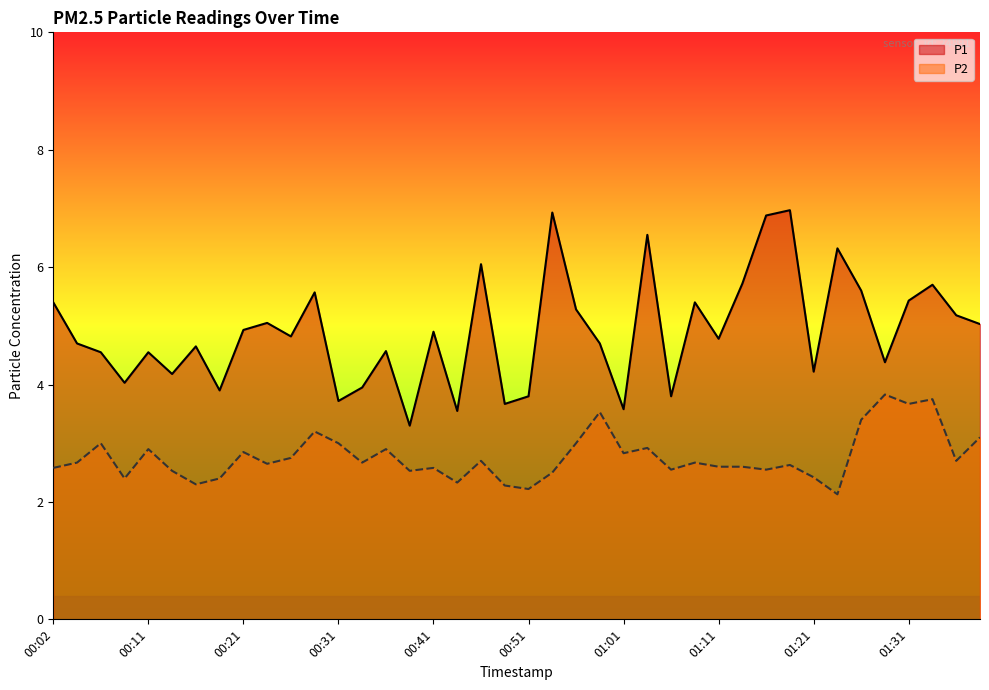

What is the highest value of the P1 series?

7.0